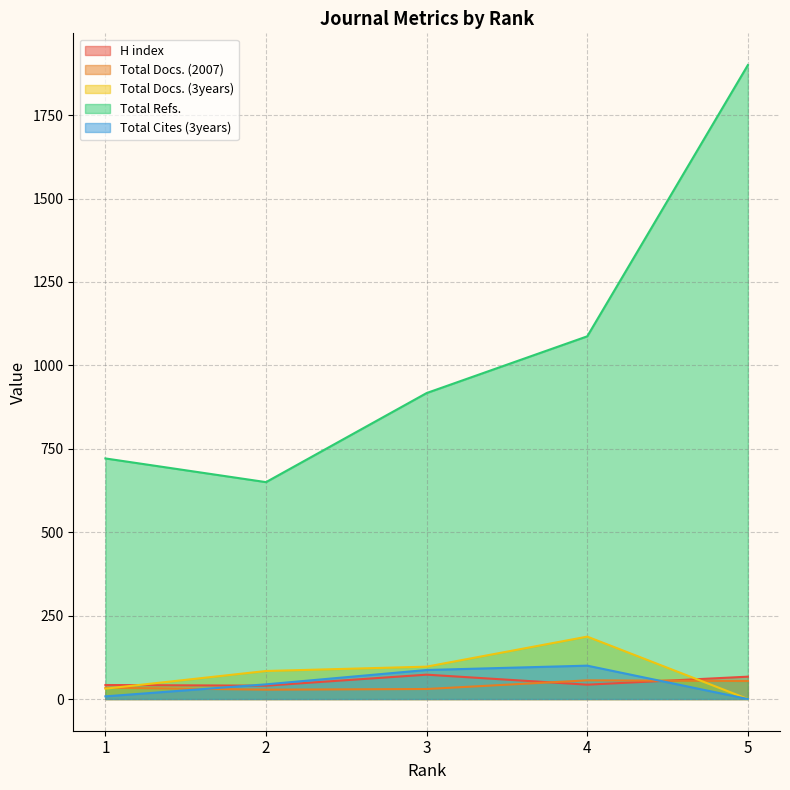

Between which two adjacent categories do H index and Total Docs. (3years) first intersect?

1 and 2